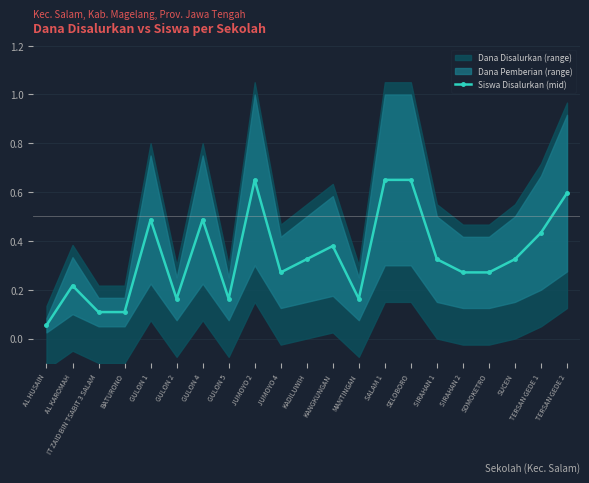

What is the difference between the second highest and minimum values?

0.6